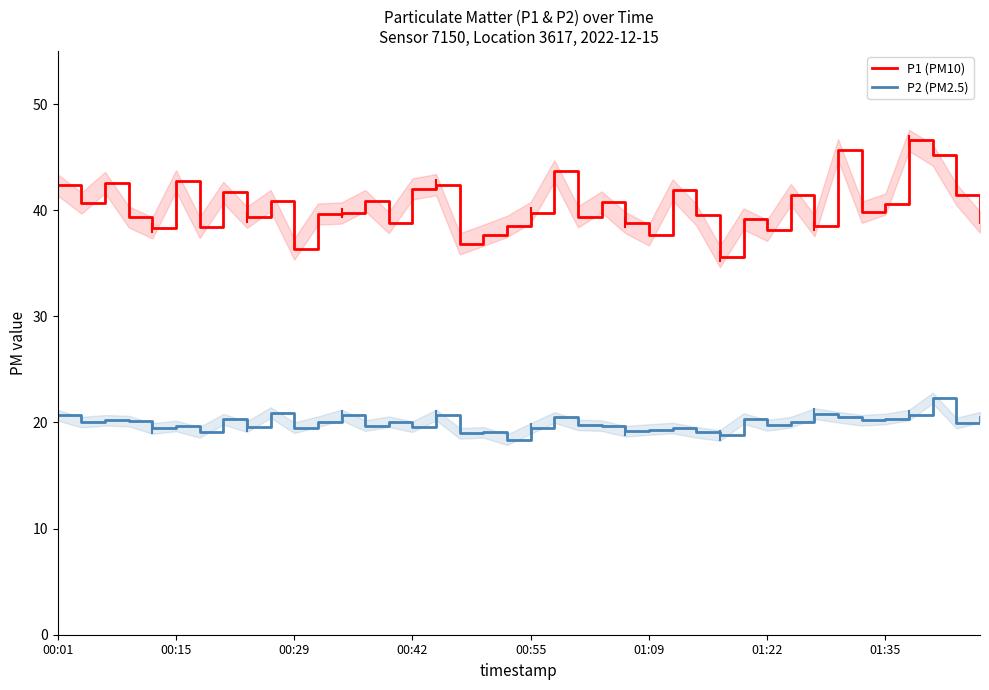

What is the minimum value for P2 (PM2.5)?

18.4